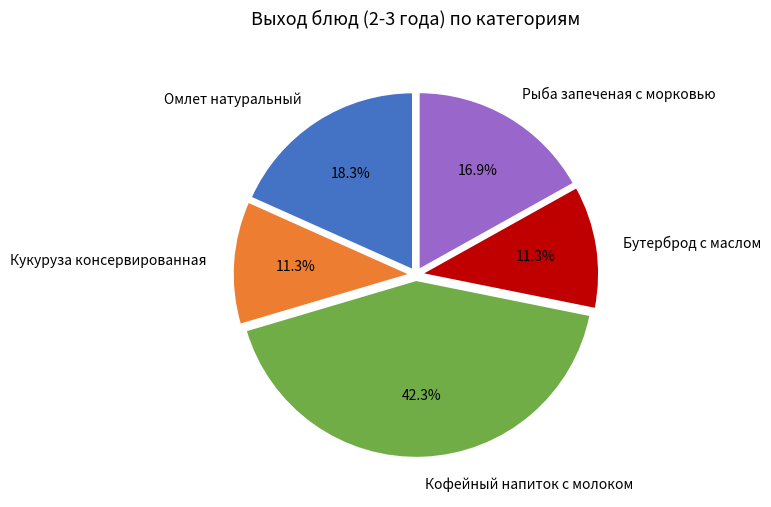

To the nearest percent, what percentage of the pie is Рыба запеченая с морковью?

17%